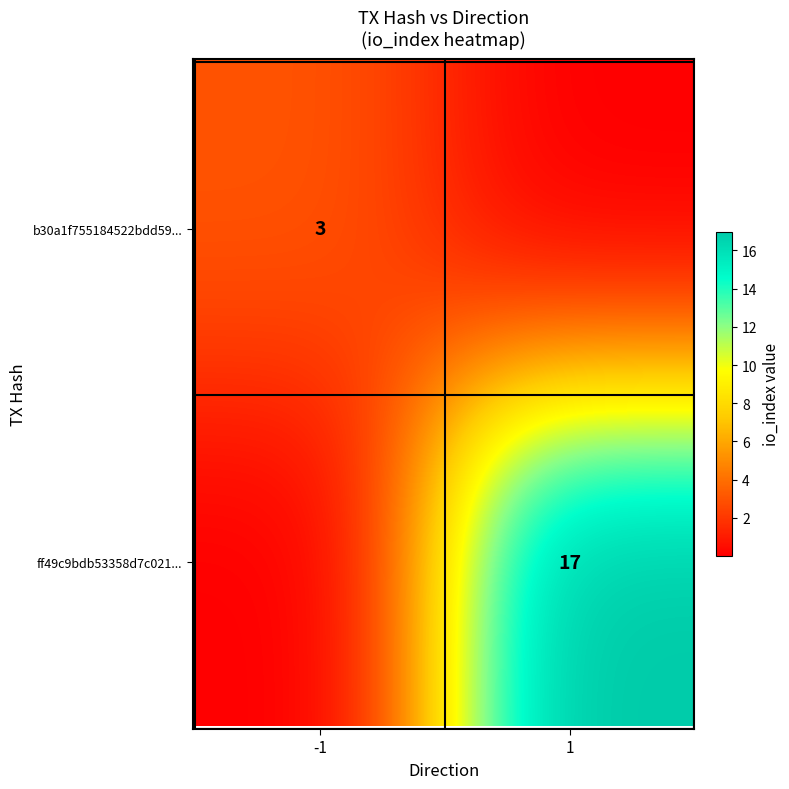

How many data points does each series have?

2